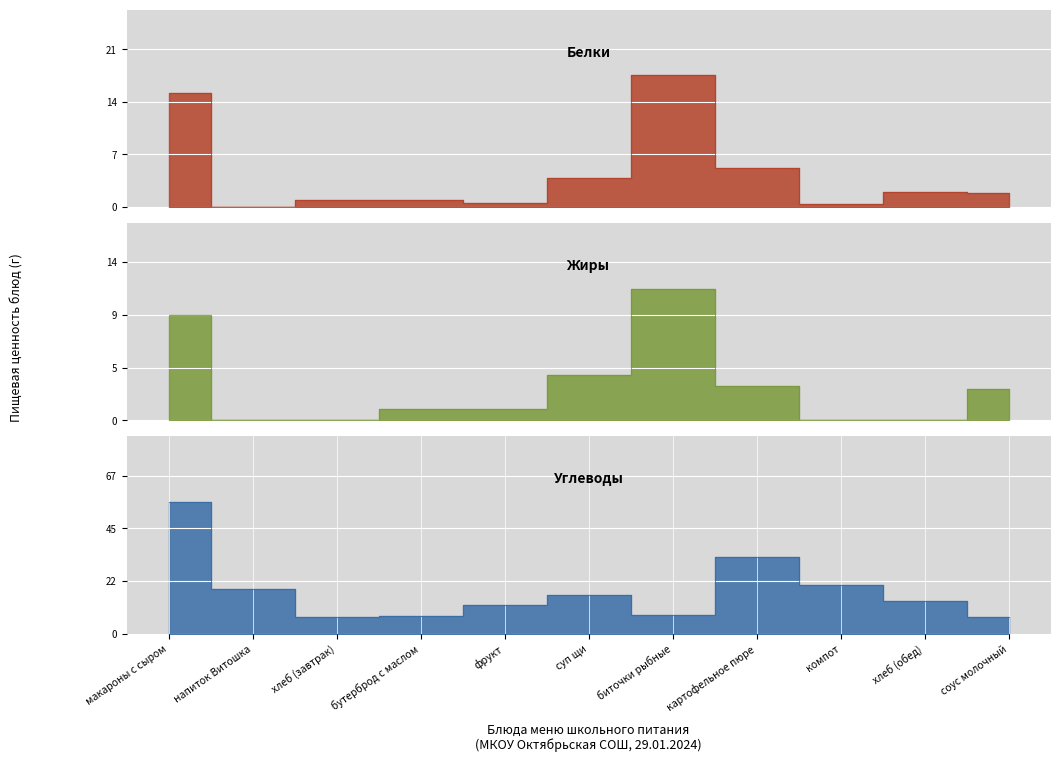

What is the difference between the Углеводы values at хлеб (обед) and фрукт?

2.0